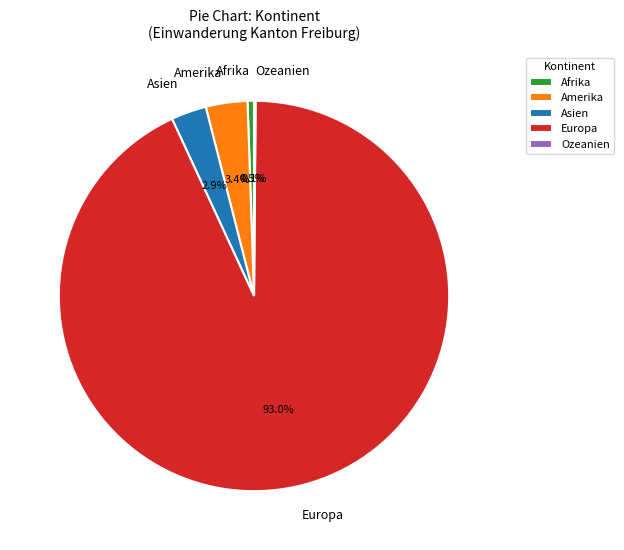

What is the total percentage of Afrika and Asien?

3.4%